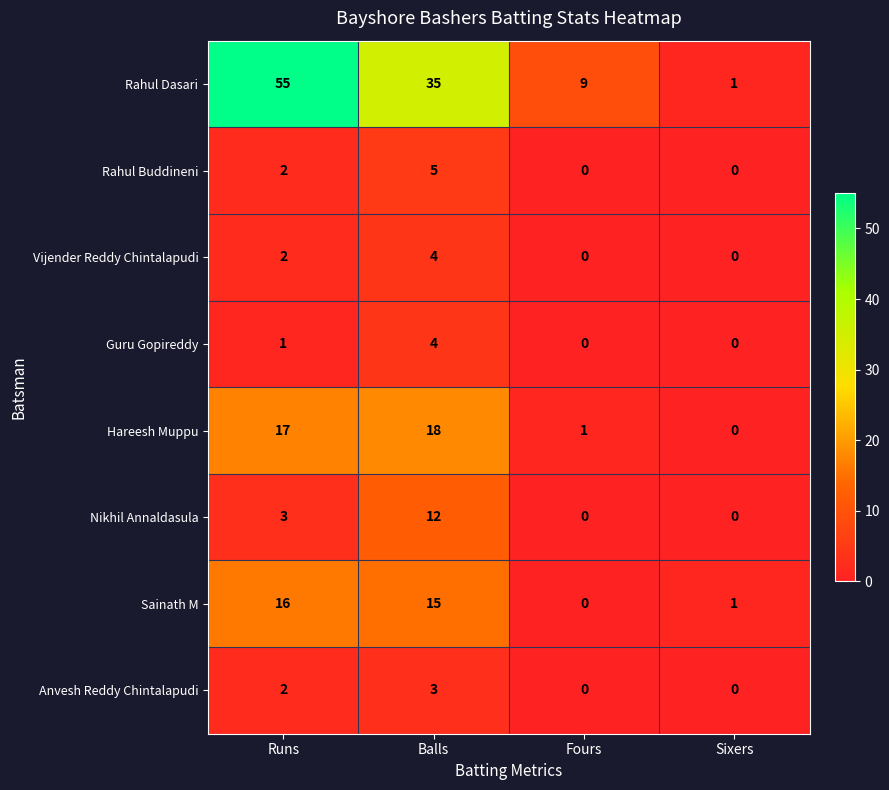

Count the number of data series in this chart.

8